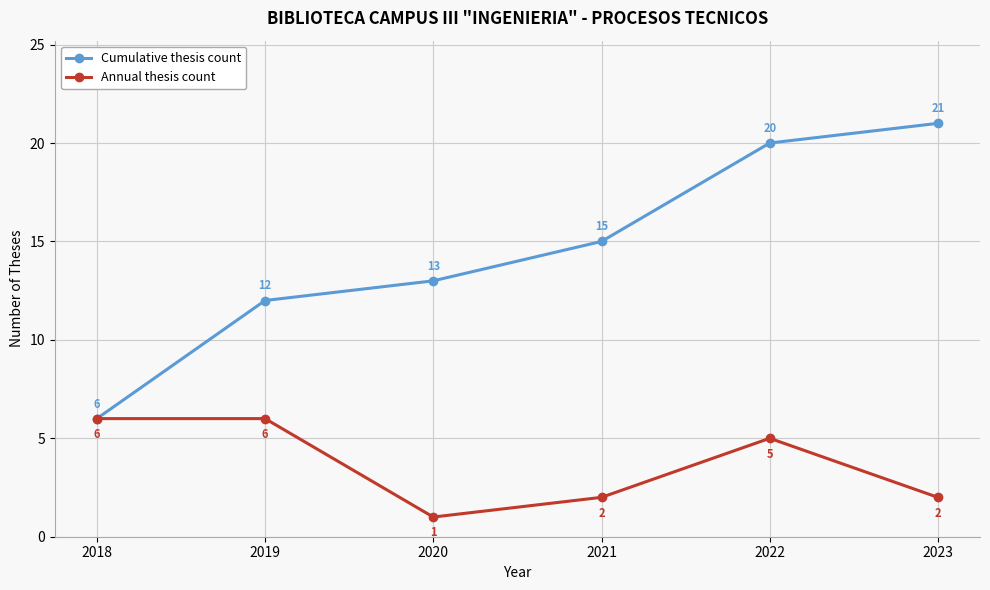

True or false: Cumulative thesis count has more than 1 points higher than both neighbors.

False